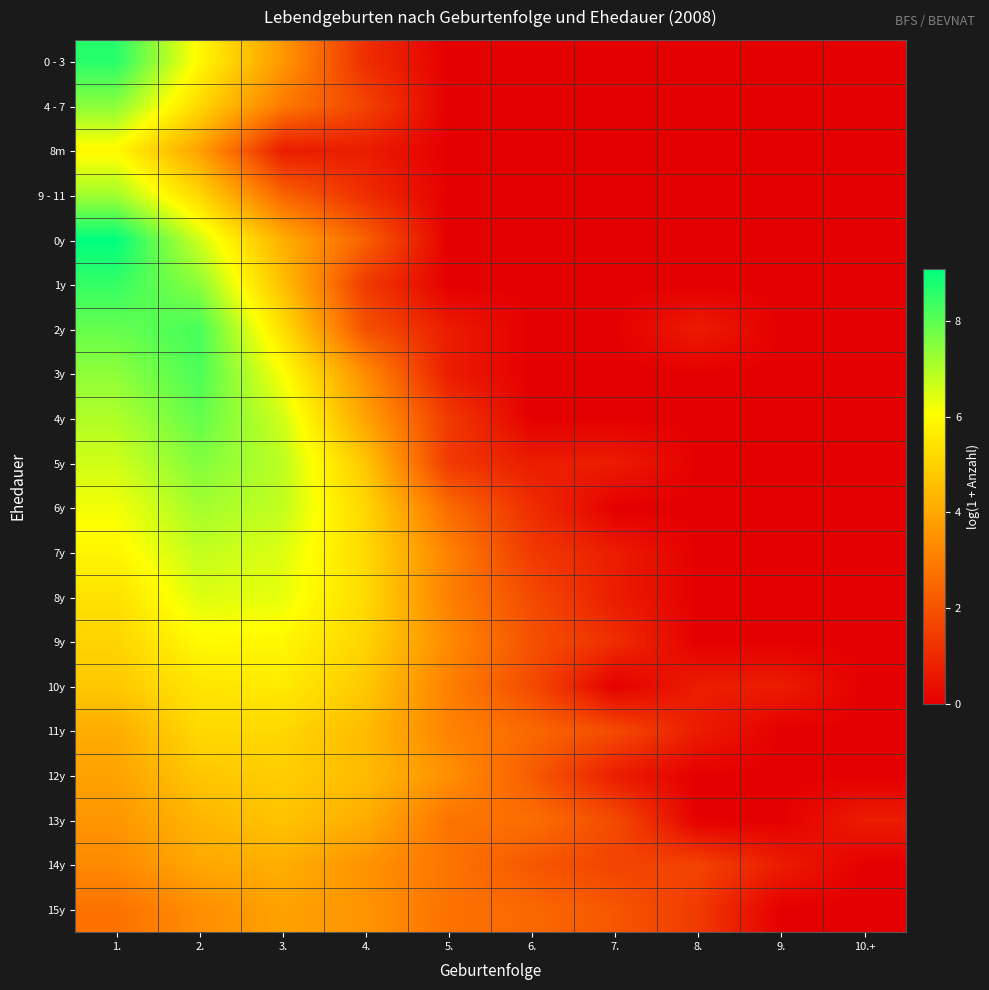

Reading right to left, extract all data points from this chart.

0 - 3: 10.+=0.0	9.=0.0	8.=0.0	7.=0.0	6.=0.0	5.=0.0	4.=1.1	3.=3.6	2.=5.9	1.=8.6
4 - 7: 10.+=0.0	9.=0.0	8.=0.0	7.=0.0	6.=0.0	5.=0.0	4.=1.6	3.=2.9	2.=5.1	1.=7.4
8m: 10.+=0.0	9.=0.0	8.=0.0	7.=0.0	6.=0.0	5.=0.0	4.=0.7	3.=0.7	2.=3.9	1.=5.9
9 - 11: 10.+=0.0	9.=0.0	8.=0.0	7.=0.0	6.=0.0	5.=0.0	4.=1.1	3.=2.4	2.=5.1	1.=7.2
0y: 10.+=0.0	9.=0.0	8.=0.0	7.=0.0	6.=0.0	5.=0.0	4.=2.3	3.=4.2	2.=6.6	1.=9.1
1y: 10.+=0.0	9.=0.0	8.=0.0	7.=0.0	6.=0.0	5.=0.0	4.=1.4	3.=4.6	2.=7.4	1.=8.5
2y: 10.+=0.0	9.=0.0	8.=0.7	7.=0.0	6.=0.0	5.=0.7	4.=1.9	3.=5.3	2.=8.3	1.=7.9
3y: 10.+=0.0	9.=0.0	8.=0.0	7.=0.0	6.=0.0	5.=0.7	4.=3.4	3.=6.1	2.=8.2	1.=7.4
4y: 10.+=0.0	9.=0.0	8.=0.0	7.=0.0	6.=0.0	5.=1.4	4.=3.9	3.=6.6	2.=7.9	1.=7.0
5y: 10.+=0.0	9.=0.0	8.=0.0	7.=0.7	6.=0.7	5.=1.4	4.=4.7	3.=6.9	2.=7.5	1.=6.6
6y: 10.+=0.0	9.=0.0	8.=0.0	7.=0.0	6.=1.1	5.=2.6	4.=5.1	3.=6.8	2.=7.1	1.=6.2
7y: 10.+=0.0	9.=0.0	8.=0.0	7.=0.7	6.=1.4	5.=3.1	4.=5.2	3.=6.5	2.=6.8	1.=5.9
8y: 10.+=0.0	9.=0.0	8.=0.0	7.=0.7	6.=1.8	5.=3.0	4.=5.2	3.=6.3	2.=6.5	1.=5.4
9y: 10.+=0.0	9.=0.0	8.=0.0	7.=1.1	6.=1.9	5.=3.3	4.=5.0	3.=5.9	2.=6.0	1.=5.0
10y: 10.+=0.0	9.=0.7	8.=0.7	7.=0.0	6.=1.8	5.=3.0	4.=4.8	3.=5.6	2.=5.5	1.=4.8
11y: 10.+=0.0	9.=0.0	8.=0.7	7.=1.8	6.=2.5	5.=3.1	4.=4.5	3.=5.1	2.=5.2	1.=4.1
12y: 10.+=0.0	9.=0.0	8.=0.0	7.=0.7	6.=2.2	5.=3.4	4.=4.5	3.=4.9	2.=4.7	1.=3.9
13y: 10.+=0.7	9.=0.0	8.=0.0	7.=1.8	6.=2.6	5.=2.8	4.=4.1	3.=4.7	2.=4.3	1.=3.6
14y: 10.+=0.0	9.=0.7	8.=1.6	7.=1.6	6.=2.1	5.=2.8	4.=3.5	3.=4.2	2.=4.0	1.=3.3
15y: 10.+=0.0	9.=0.0	8.=1.4	7.=2.1	6.=2.5	5.=2.7	4.=3.6	3.=3.9	2.=3.4	1.=2.7